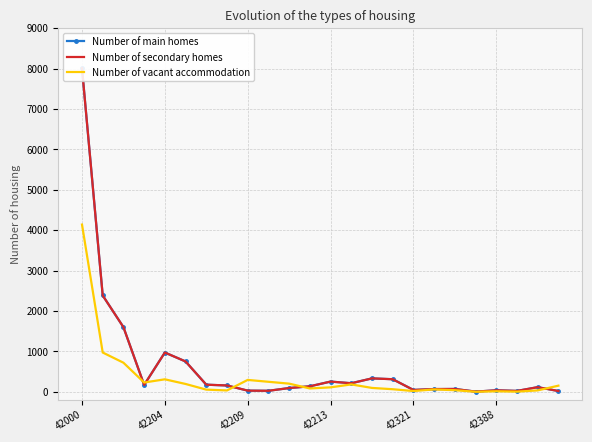

How many lines are shown in the chart?

3